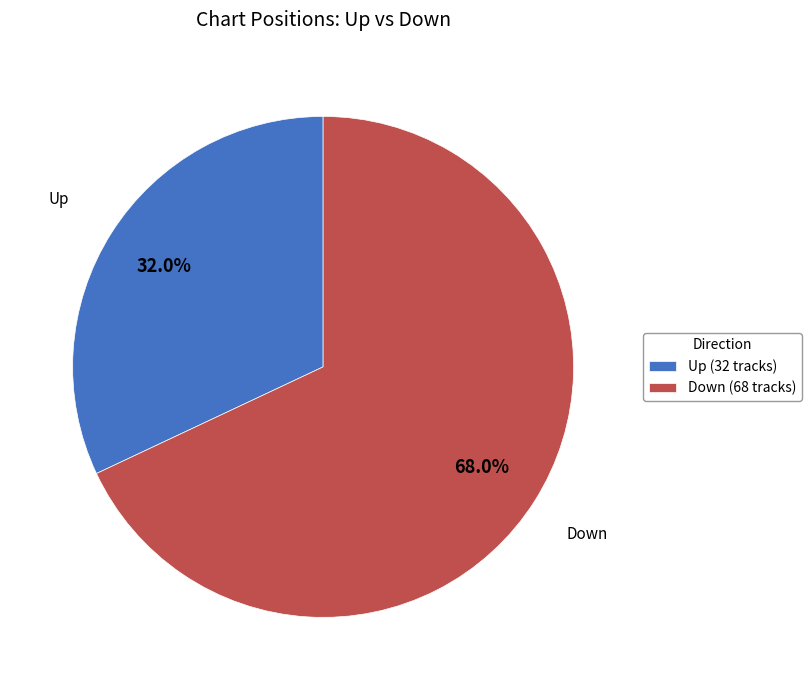

Combined, what portion of the pie is Down (68 tracks) and Up (32 tracks)?

100.0%